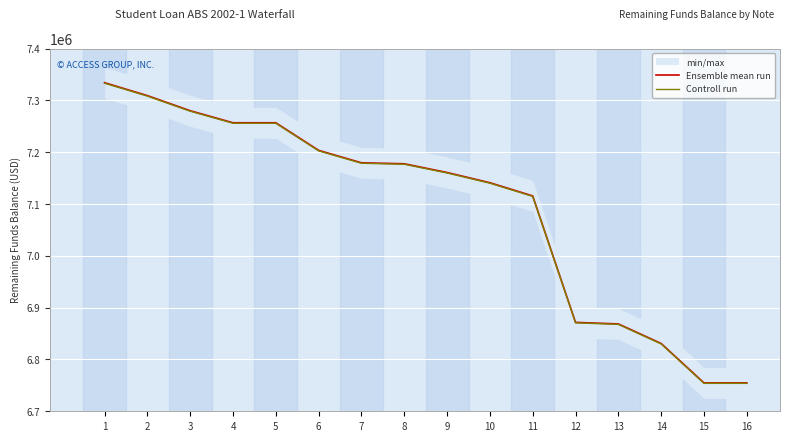

Which series has the widest spread of values?

Ensemble mean run